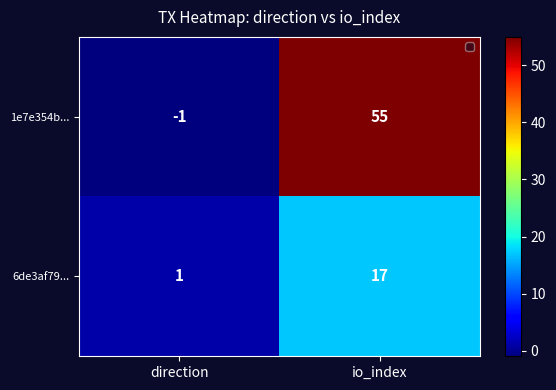

True or false: 6de3af79... has a value of 17 at io_index.

True